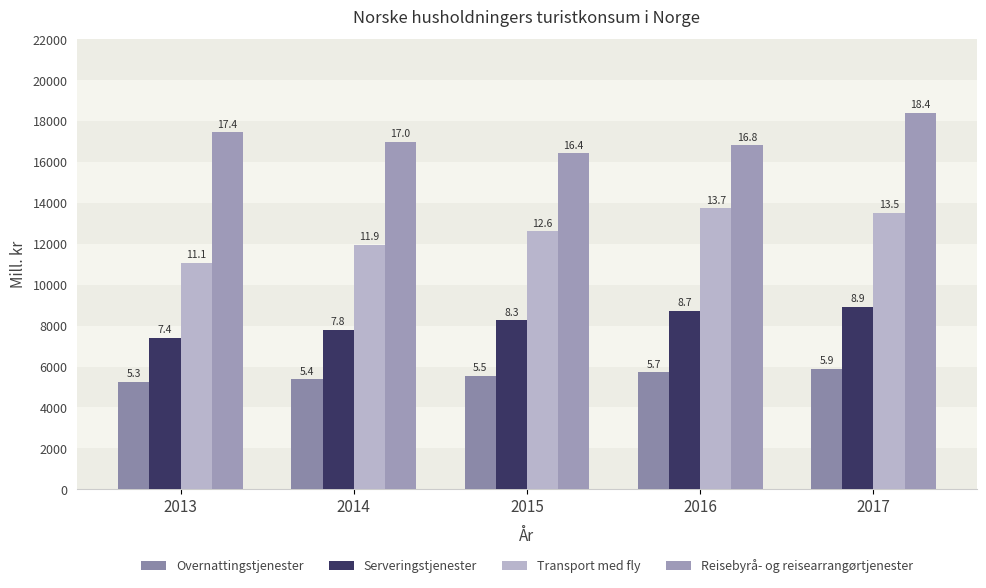

What is the approximate value of Overnattingstjenester at 2013?

5267